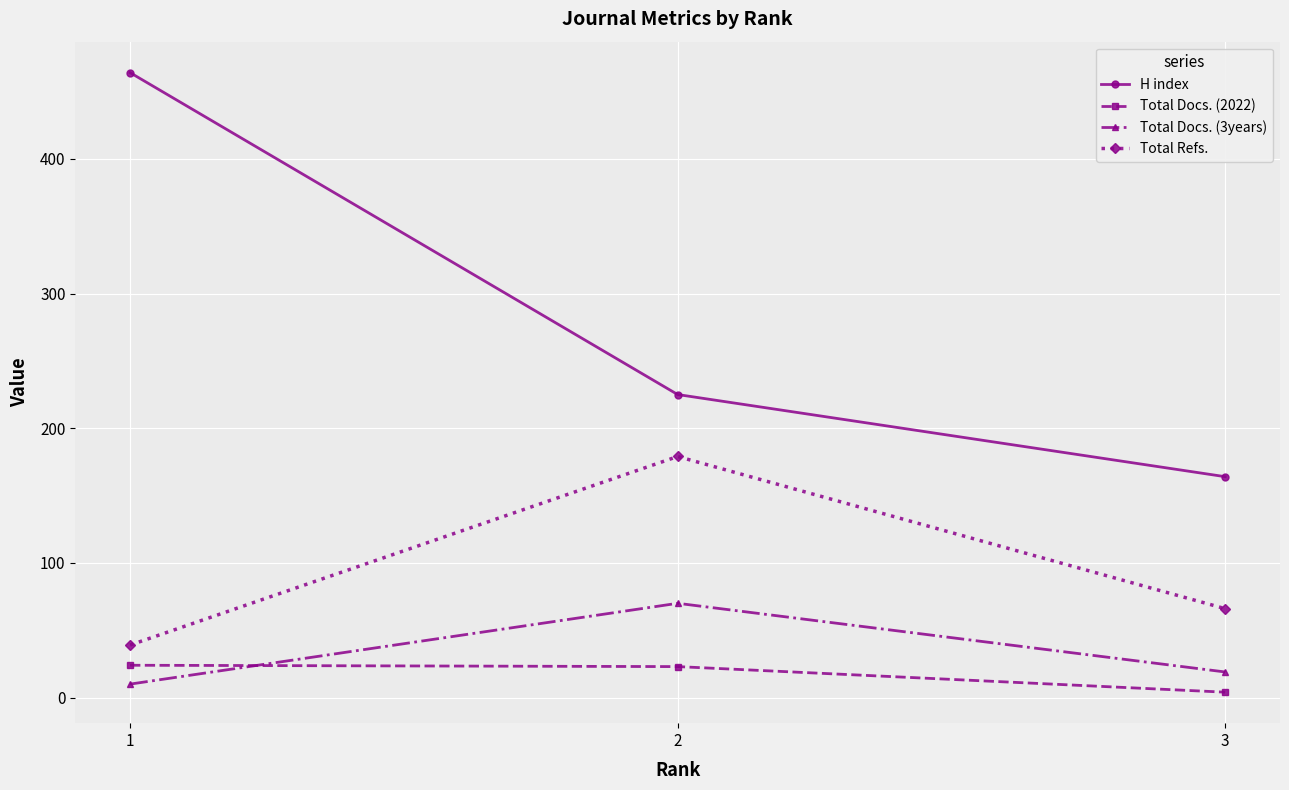

What is the greatest value displayed?

464